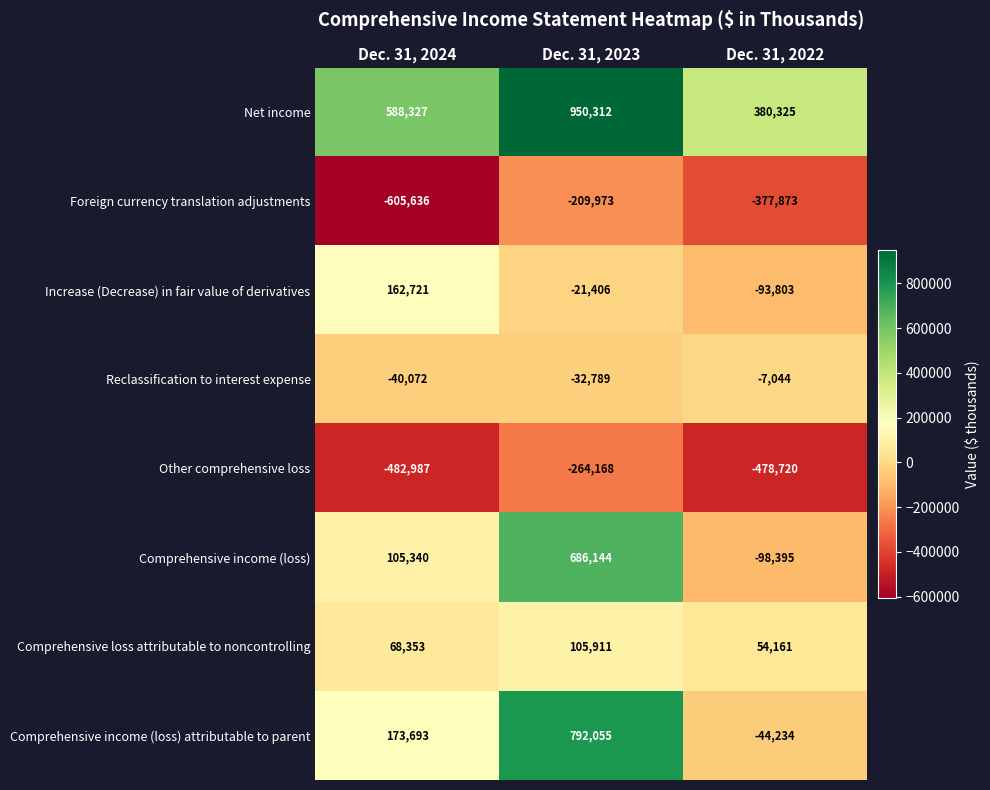

How many series are shown in this chart?

8